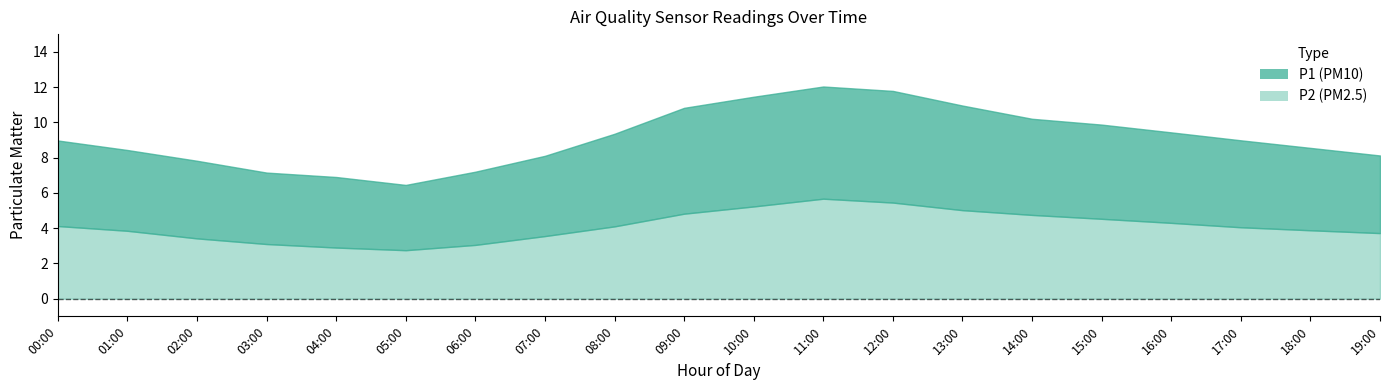

What is the value of the P1 point at the 15th from the left?

10.2